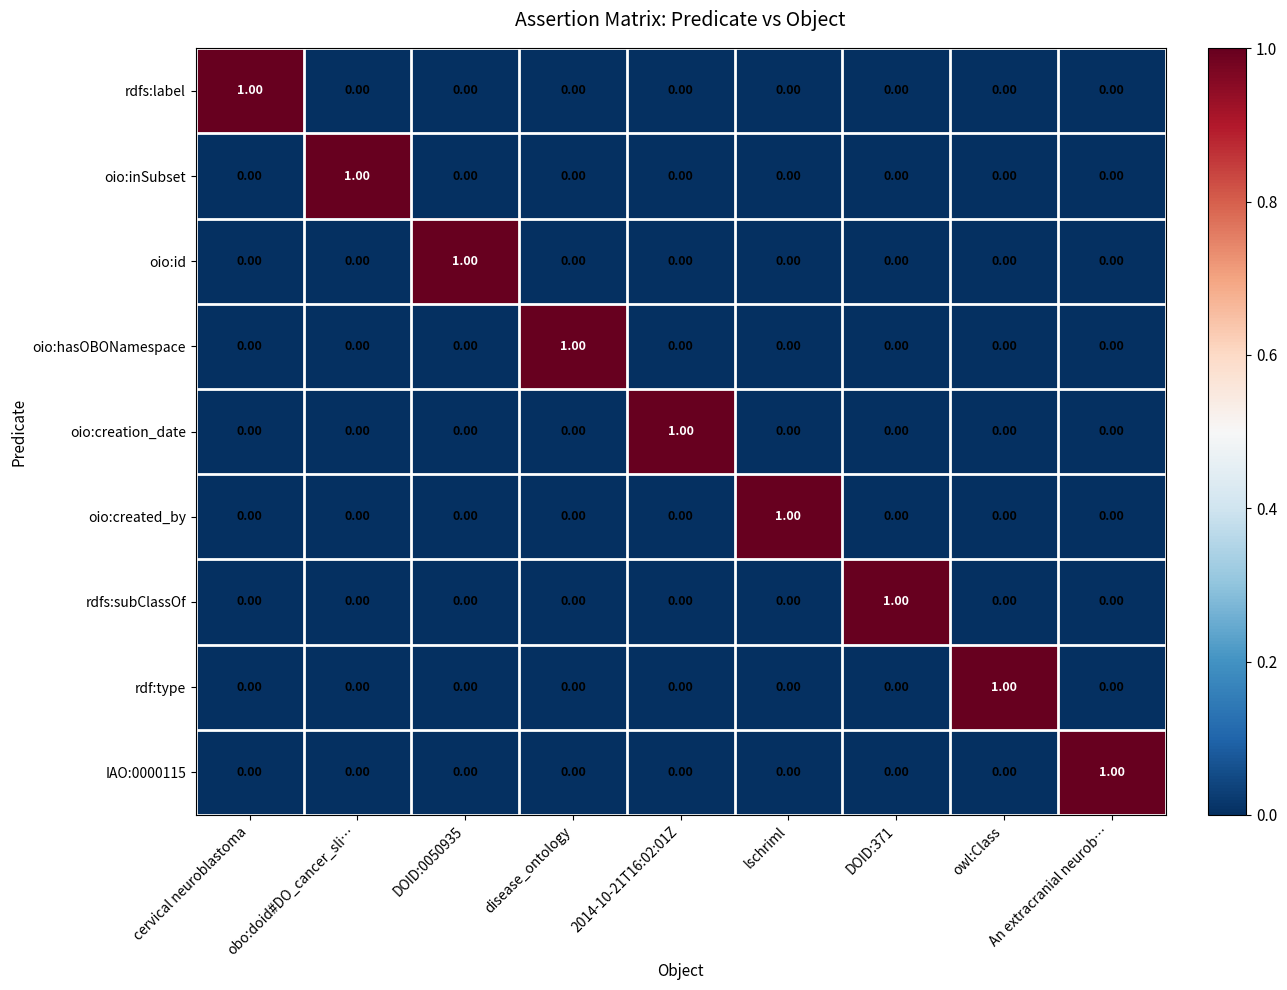

At how many categories does at least one series exceed 0?

9